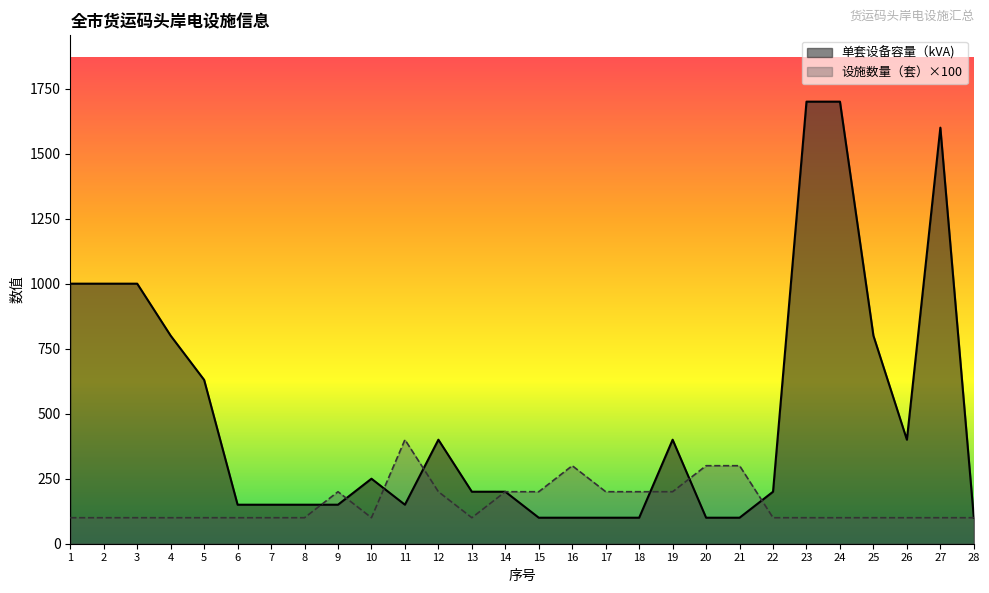

How many interior local peaks does the 单套设备容量（kVA) series have?

4